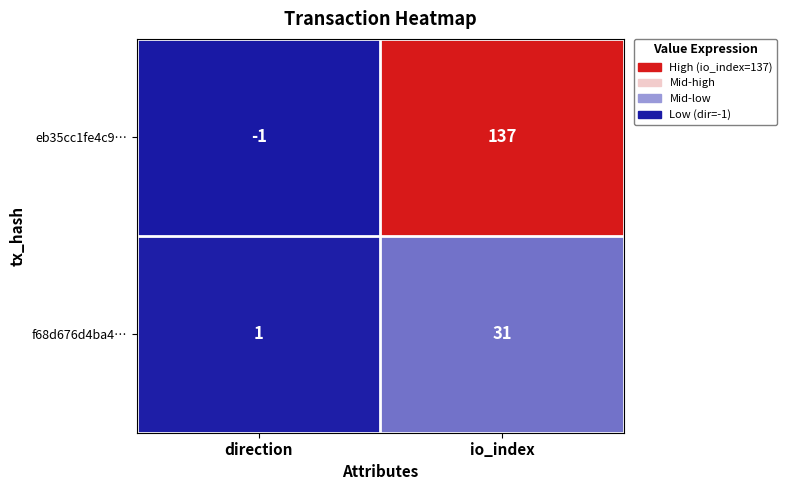

Which category has the highest value across all series?

io_index